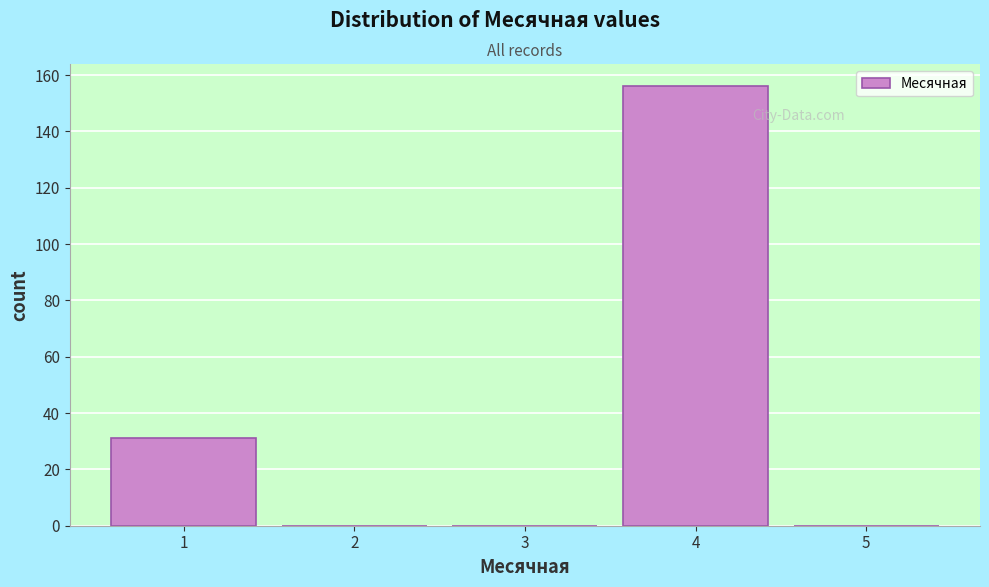

Over which range of the x-axis is the bar tallest?

3.5 to 4.5